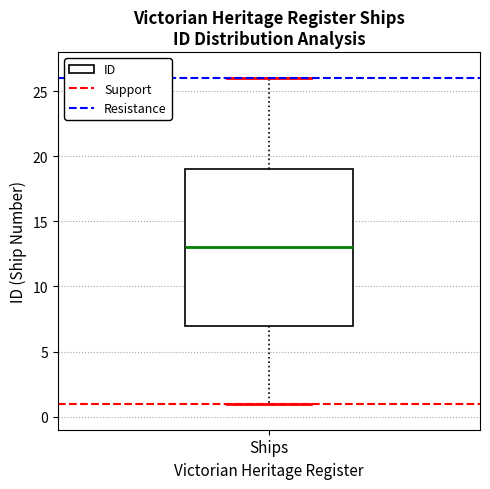

Where is the lower edge of the box for Ships on the y-axis? The values are not printed on the chart, so give them approximately, as read against the axis.

7